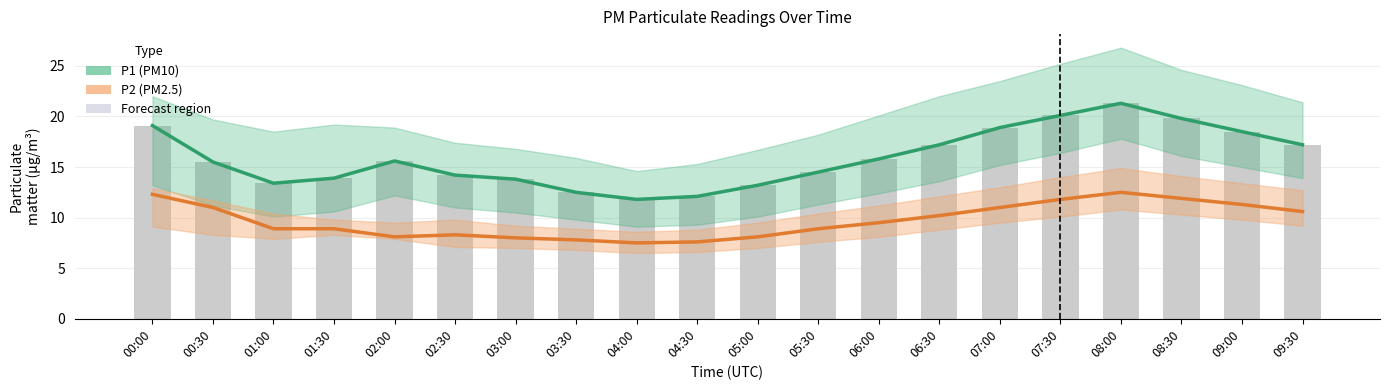

Which category has the highest value across all series?

08:00